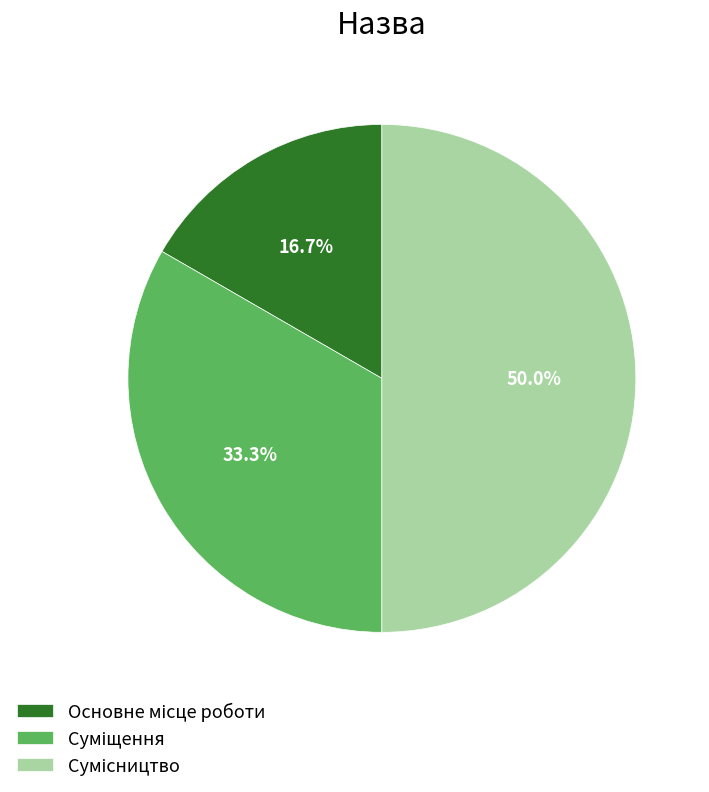

How many segments does this pie chart have?

3